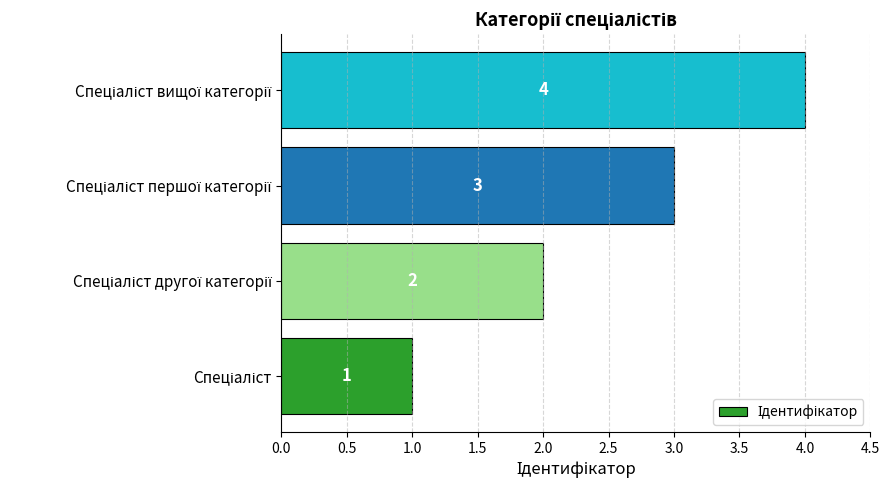

How many series are shown in this chart?

1